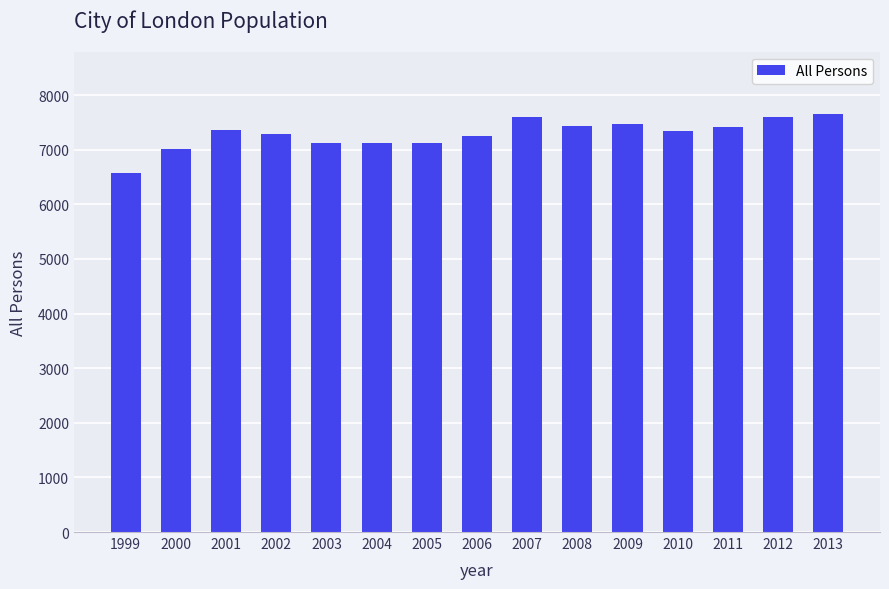

Which has a higher value, 2011 or 2000?

2011